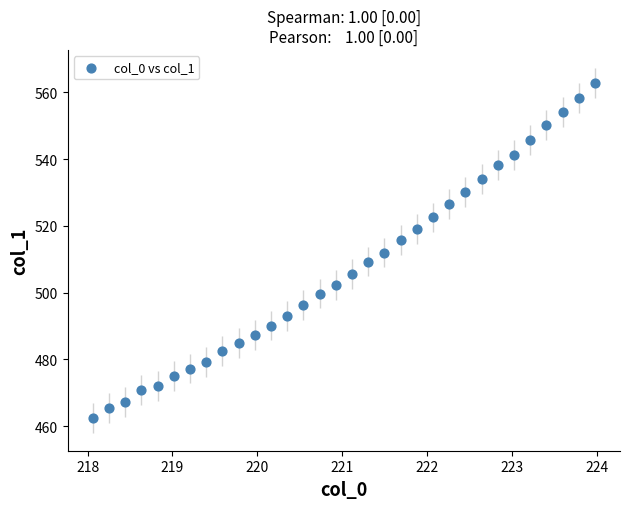

What is the range of X values (max minus min)?

5.9